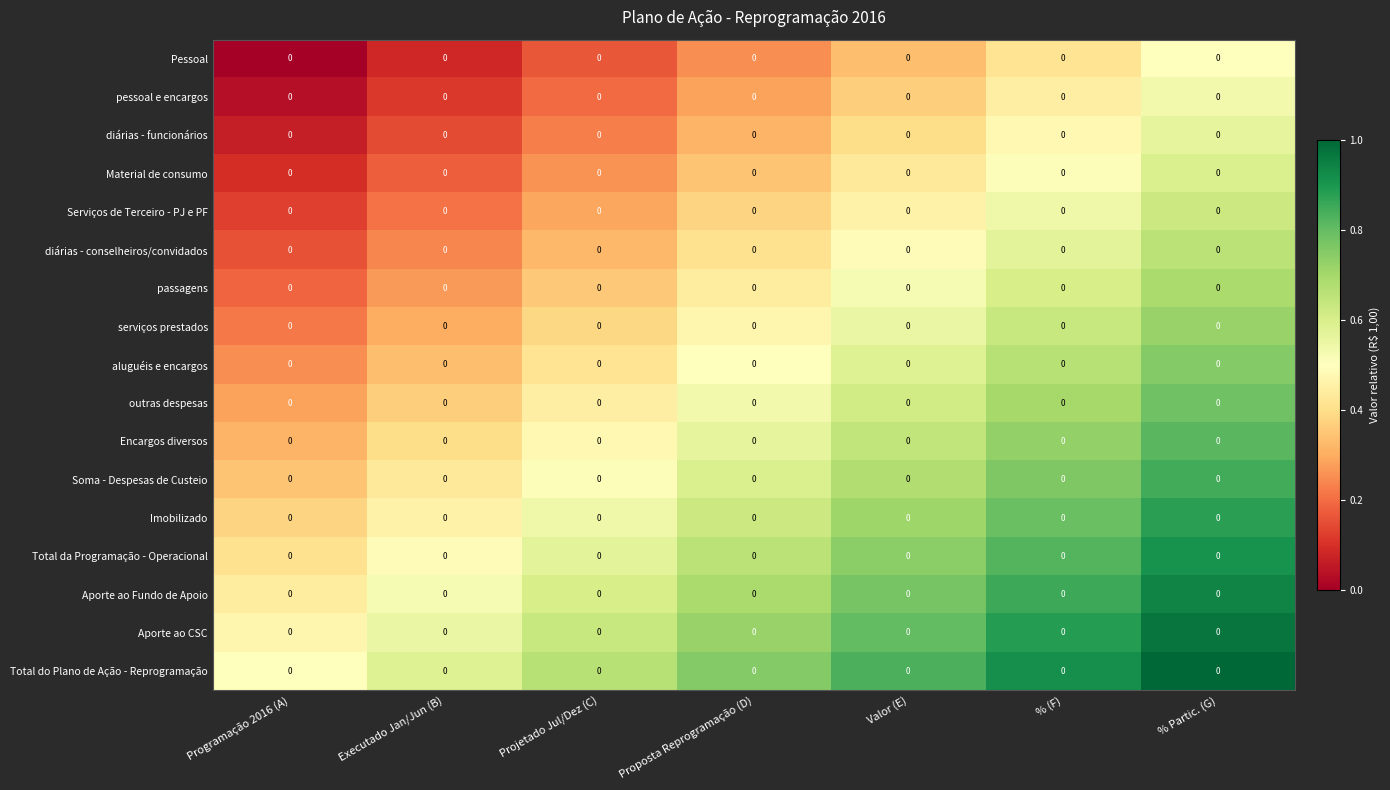

Count the Encargos diversos values in the range 0 to 1.

7